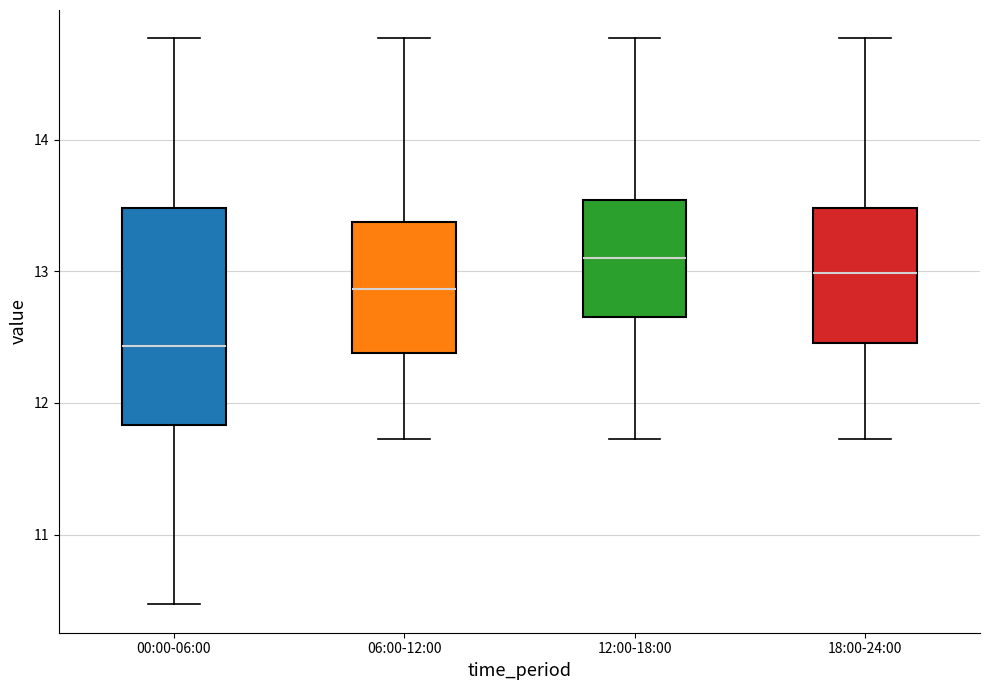

Which box's median line is the highest?

12:00-18:00